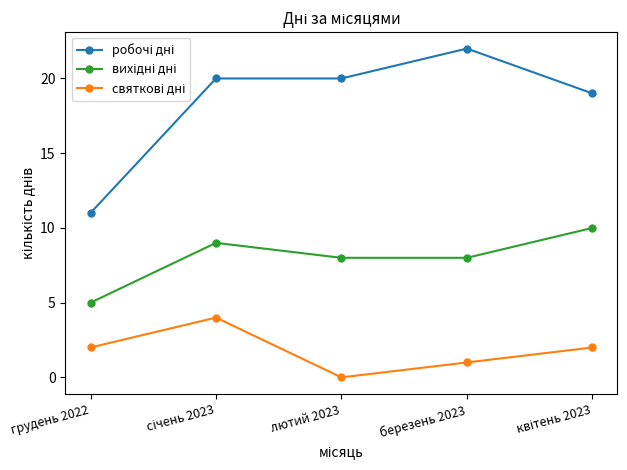

What position from the left is березень 2023?

4